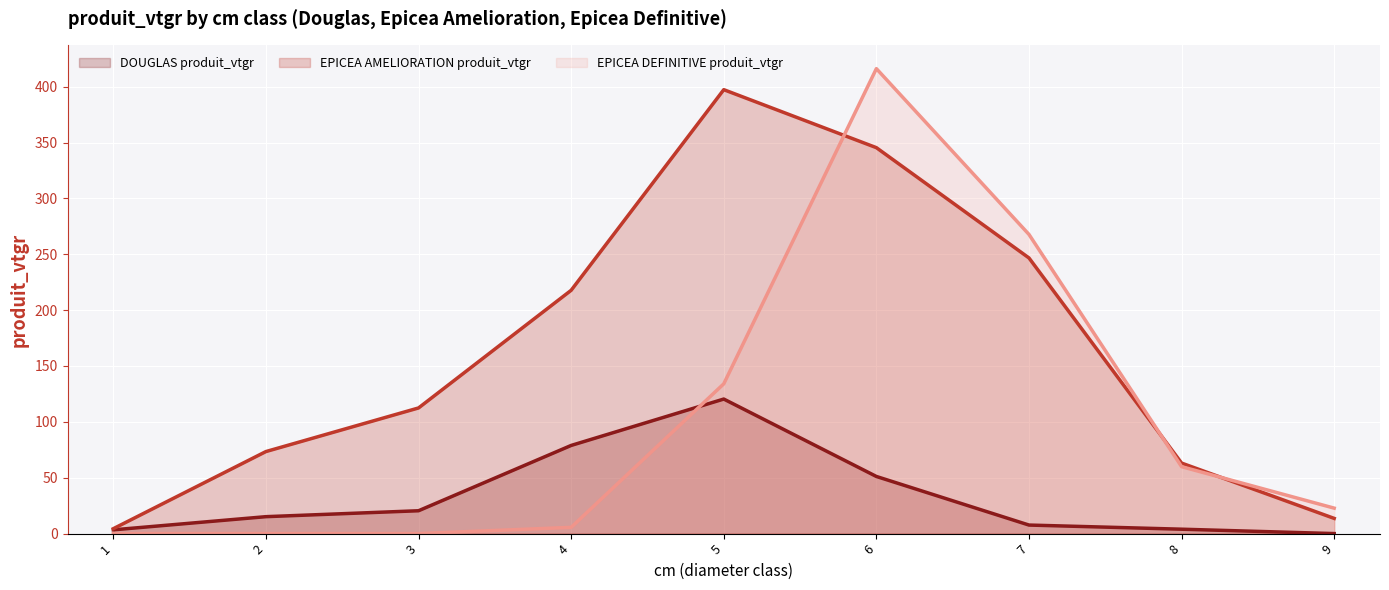

Is it true that EPICEA DEFINITIVE produit_vtgr (line) equals 0.0 at 3?

True